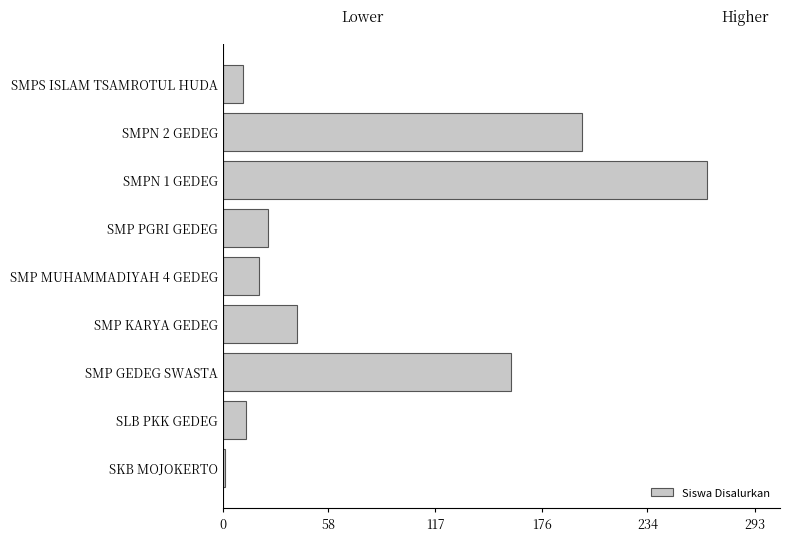

How many bars are there in total?

9